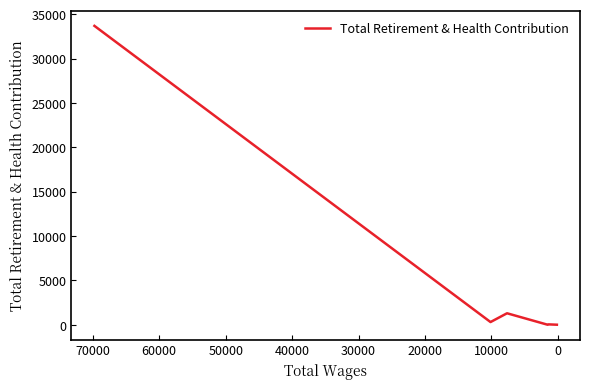

What position from the left is 20000?

4